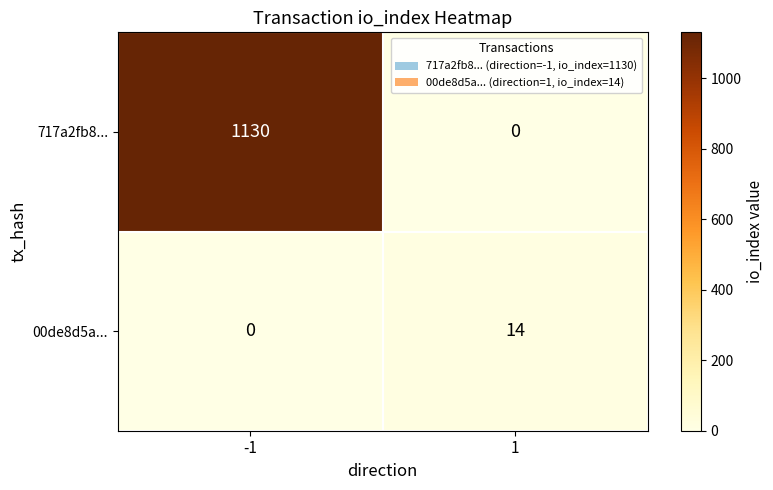

What is the difference between the maximum and minimum values in the 717a2fb8... series?

1130